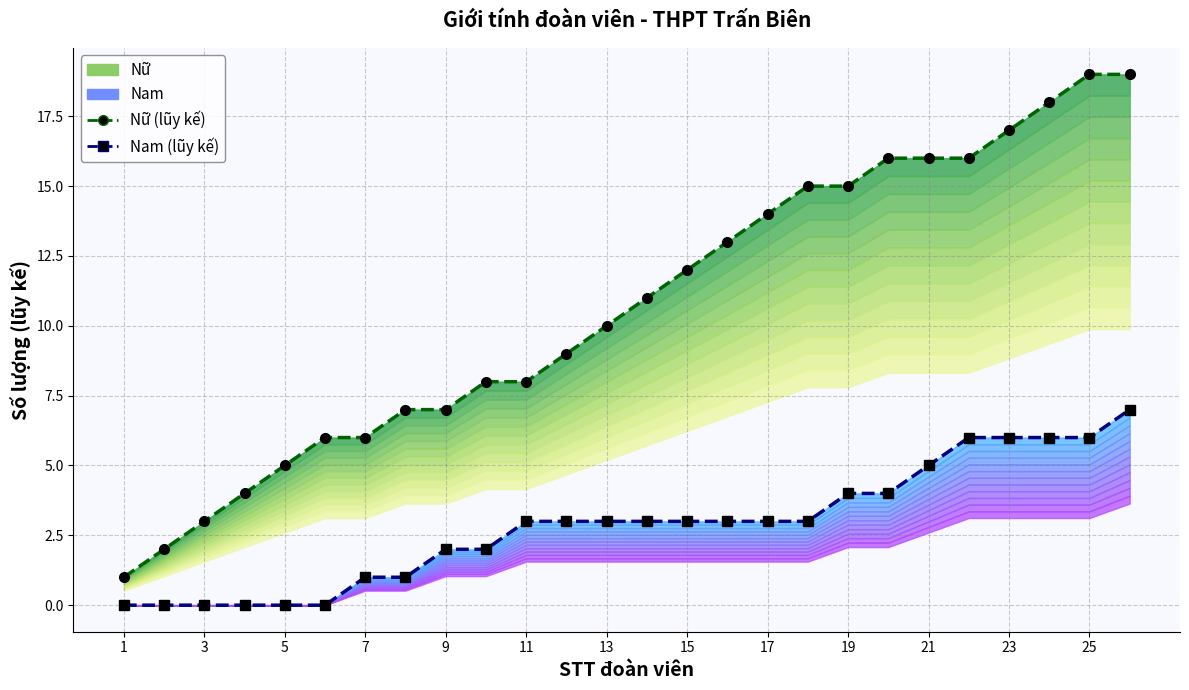

True or false: Nữ (lũy kế) and Nam (lũy kế) cross at least once.

False